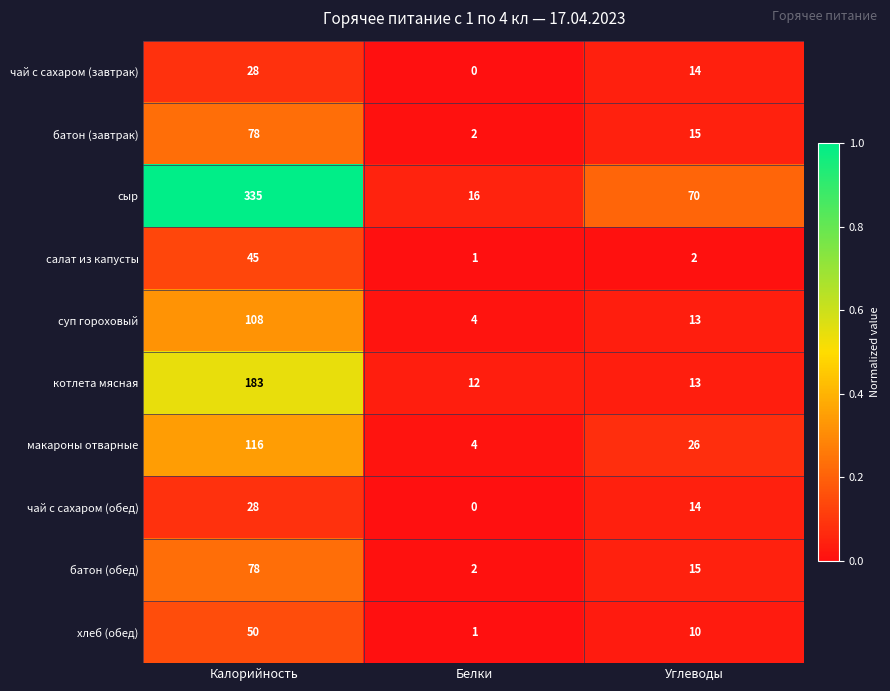

What is the spread (max minus min) of values at Углеводы?

68